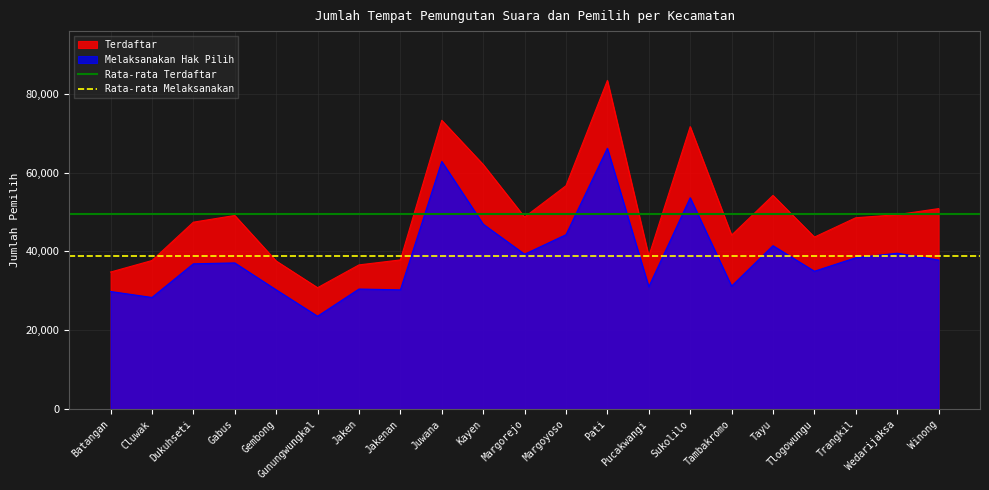

True or false: Melaksanakan Hak Pilih has a value of 48738 at Gembong.

False